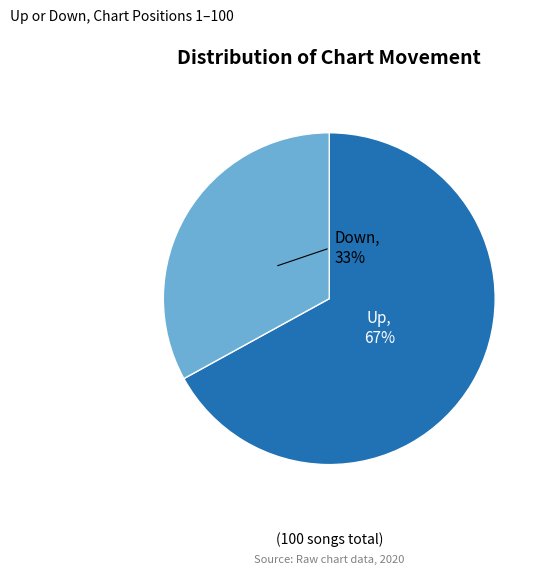

Does any single category account for the majority?

Yes